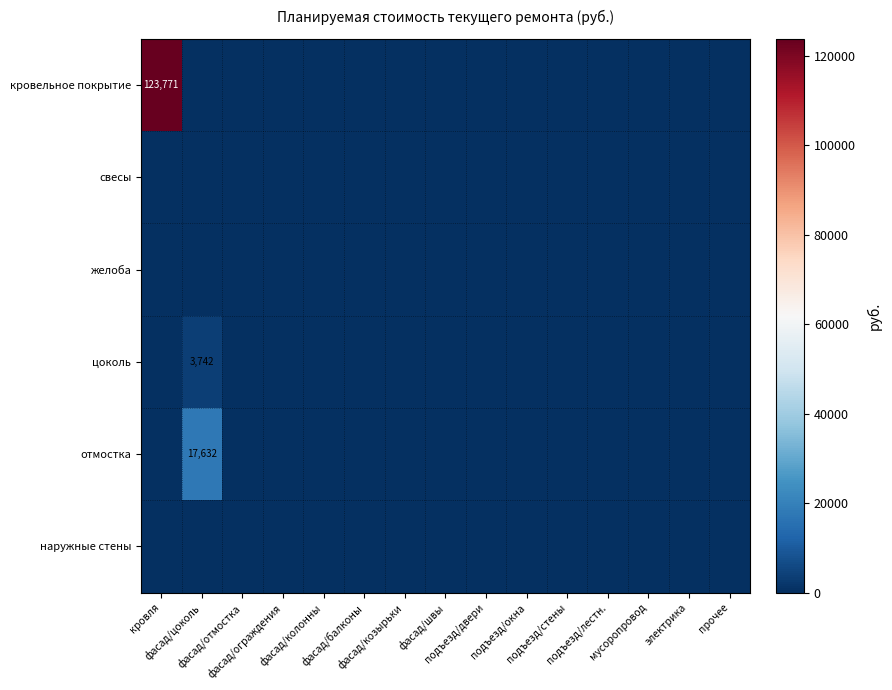

List the labels in order of цоколь value, largest first.

фасад/цоколь, кровля, фасад/отмостка, фасад/ограждения, фасад/колонны, фасад/балконы, фасад/козырьки, фасад/швы, подъезд/двери, подъезд/окна, подъезд/стены, подъезд/лестн., мусоропровод, электрика, прочее